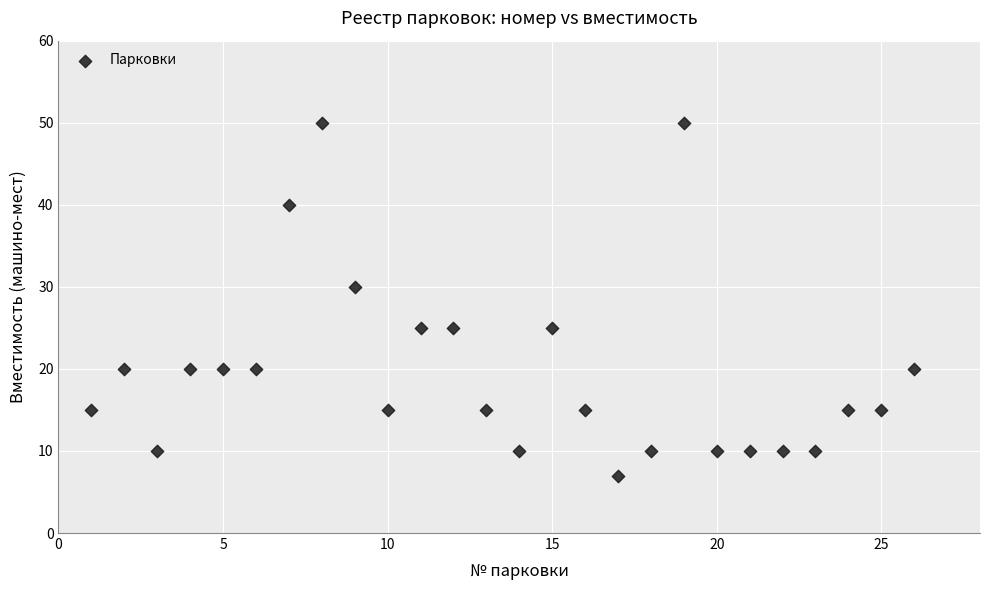

What Y value in the scatter plot is closest to 28?

30